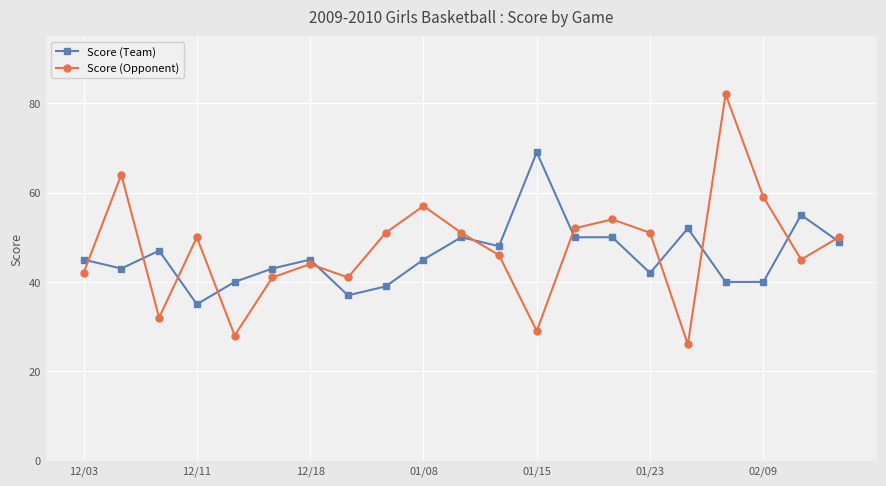

What are all the series names shown in the legend?

Score (Team), Score (Opponent)